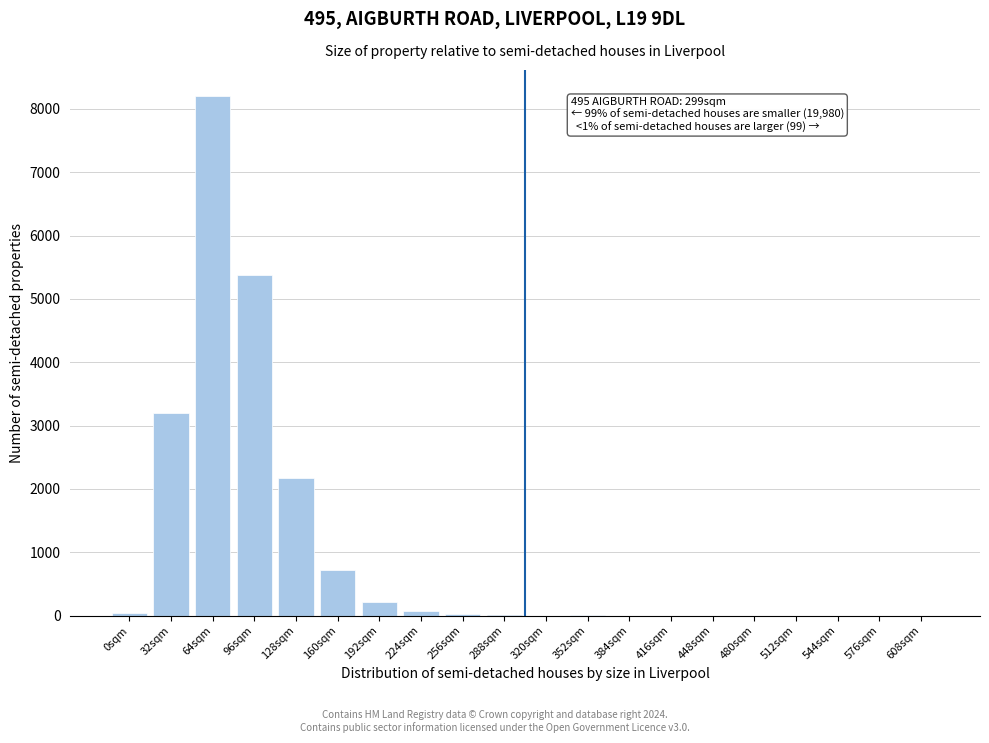

What is the sum of all values?

20000